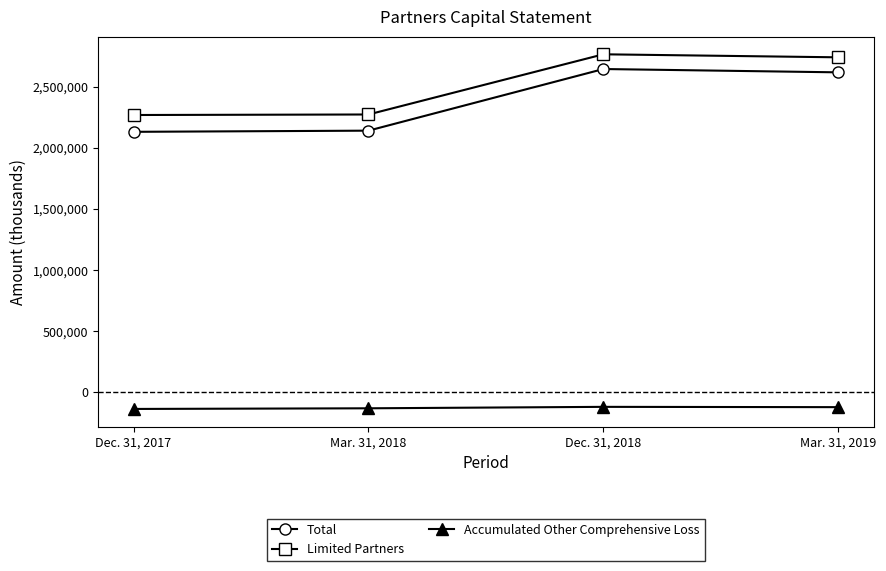

What is the spread (max minus min) of values at Mar. 31, 2018?

2403785